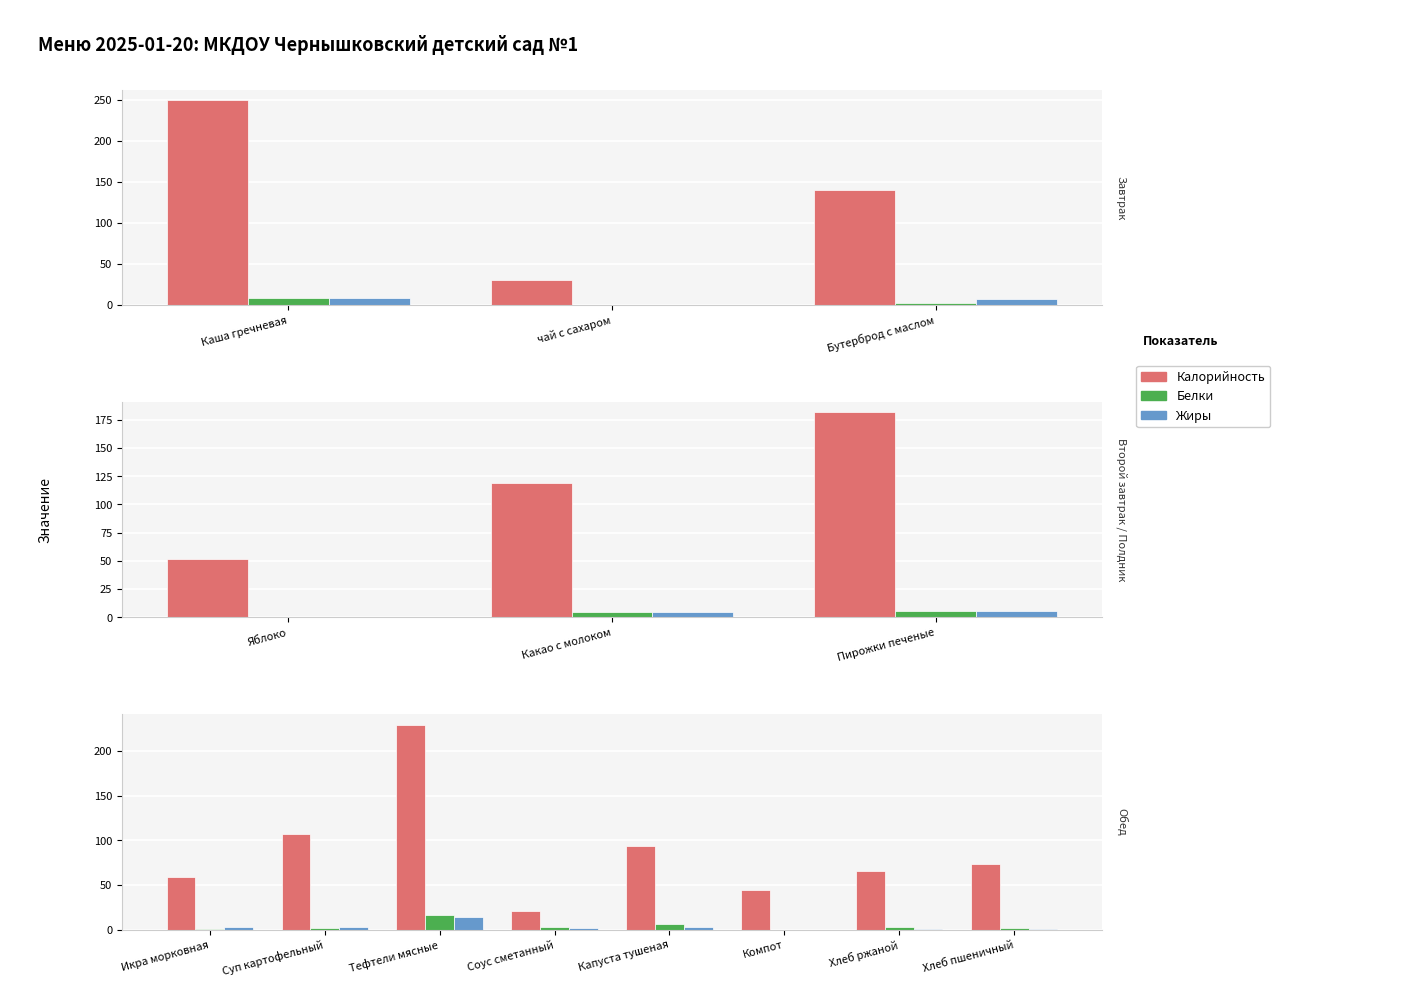

What are all the series names shown in the legend?

Калорийность, Белки, Жиры